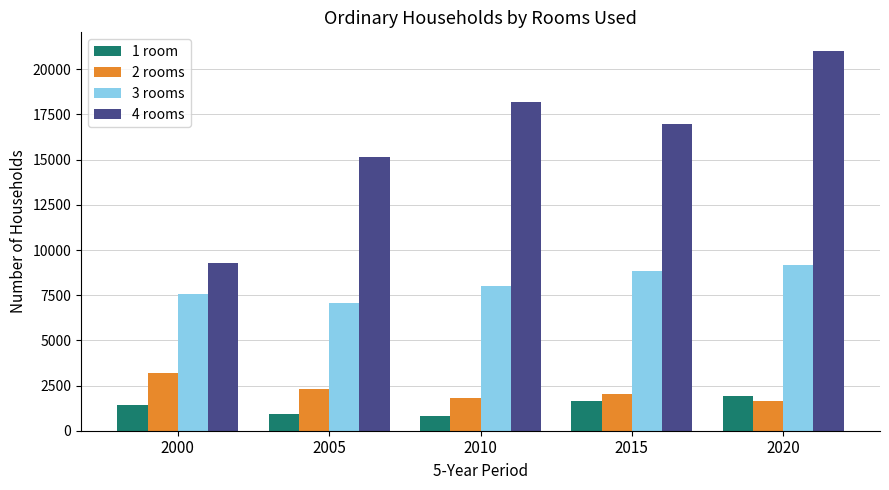

At which category is the sum across all series the highest?

2020